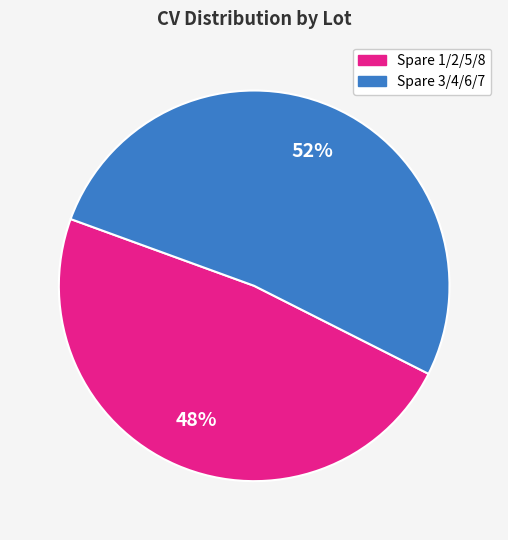

What is the ratio of the value at Spare 3/4/6/7 to the value at Spare 1/2/5/8?

1.1